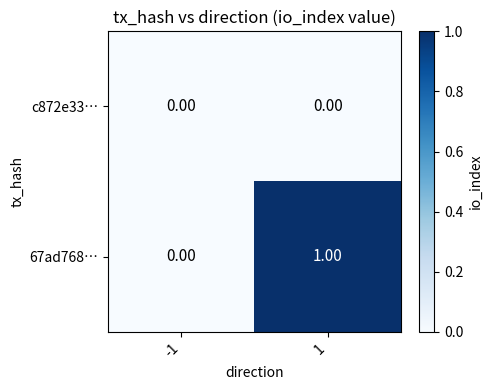

What is the maximum value shown in the chart?

1